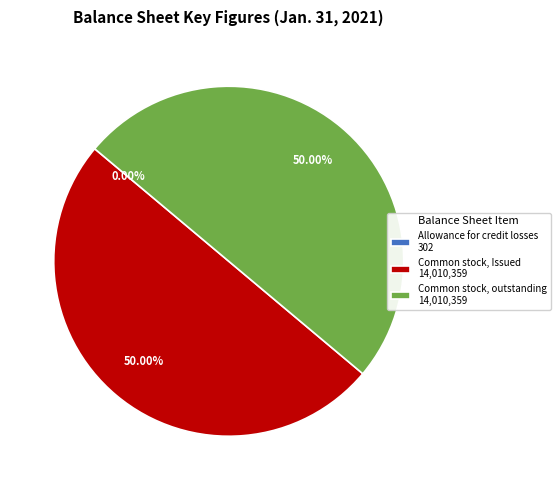

To the nearest percent, what is the average slice percentage?

33%